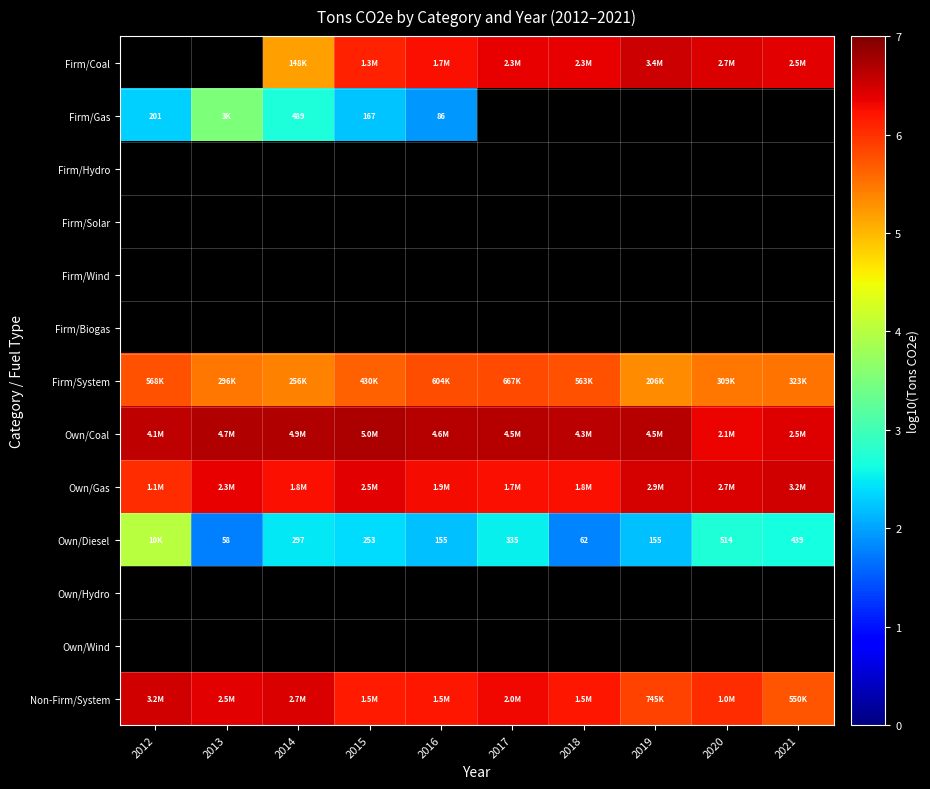

Which category has the lowest value across all series?

2013